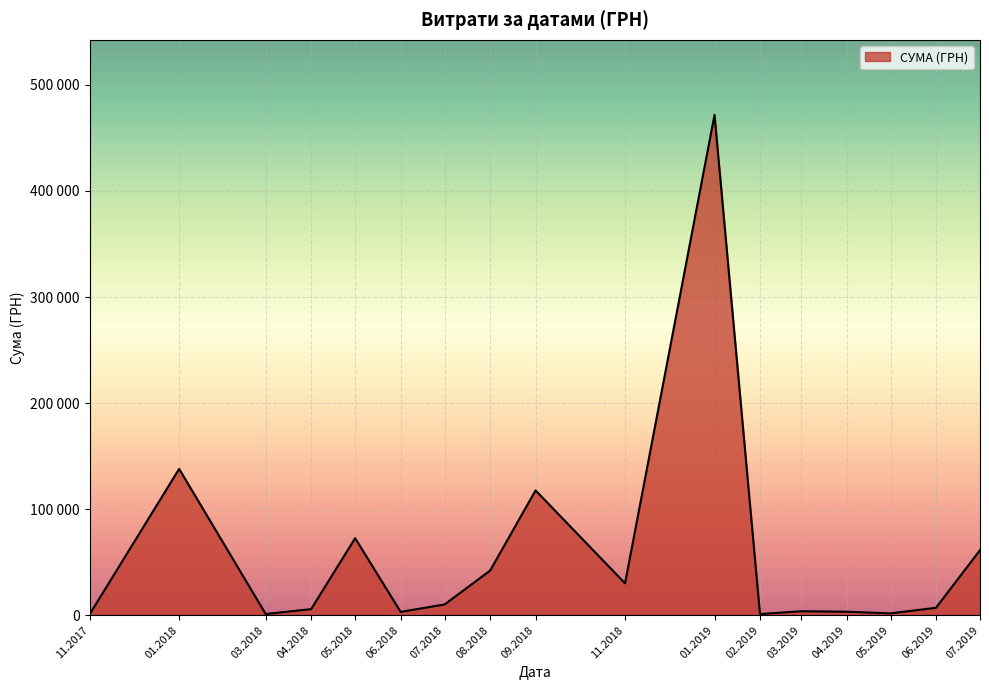

Does the chart have visible grid lines?

Yes